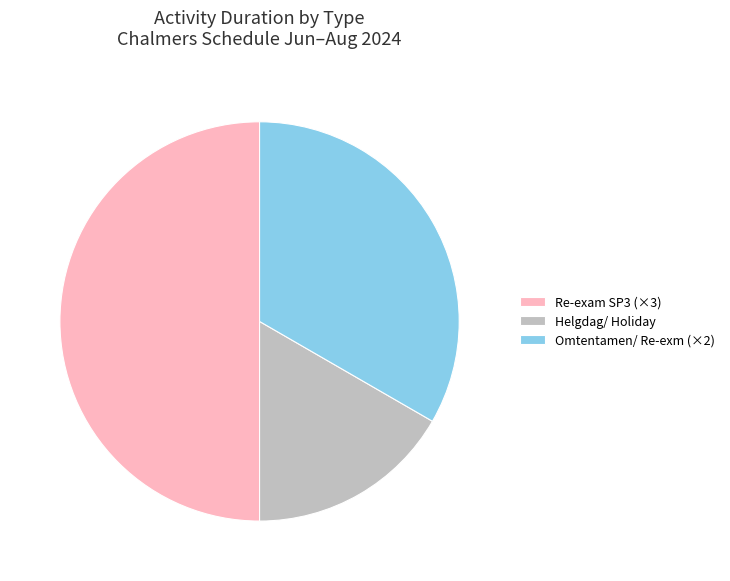

Is the sum of Re-exam SP3 (×3) and Omtentamen/ Re-exm (×2) greater than half?

Yes